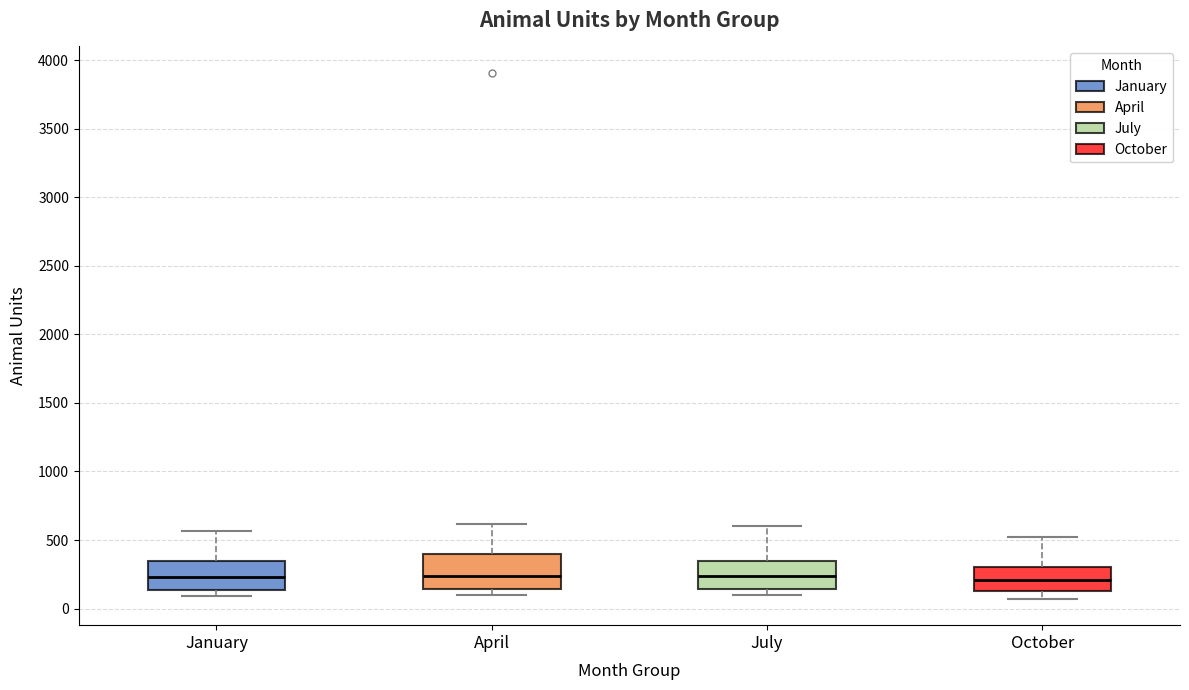

Reading left to right, transcribe this box plot: for each box, give where its median line is, the range the box spans, and where its two whiskers end, as read against the y-axis. The values are not printed on the chart, so give them approximately, as read against the axis.

January: median 250, box 150 to 350, whiskers 100 to 550
April: median 250, box 150 to 400, whiskers 100 to 600
July: median 250, box 150 to 350, whiskers 100 to 600
October: median 200, box 150 to 300, whiskers 50 to 500